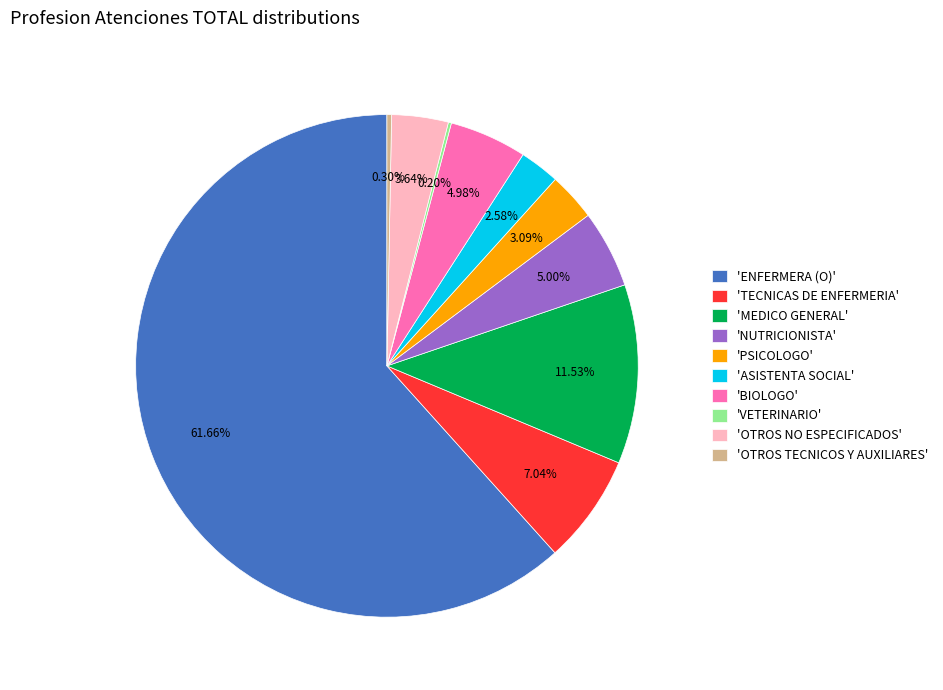

Combined, do 'BIOLOGO' and 'OTROS TECNICOS Y AUXILIARES' account for over 50%?

No